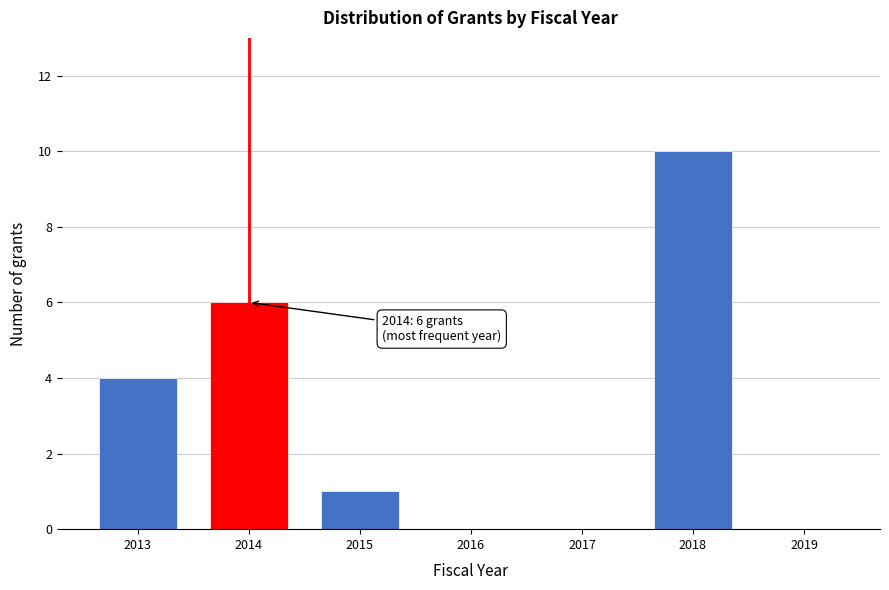

Reading left to right, list all the values displayed in this chart.

2013=4	2014=6	2015=1	2016=0	2017=0	2018=10	2019=0